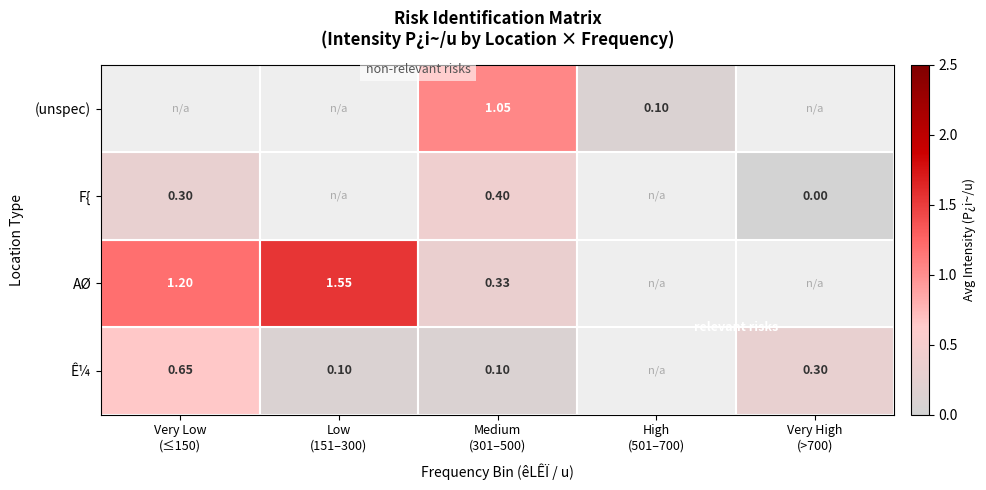

What is the total value across all series at Very Low
(≤150)?

2.1